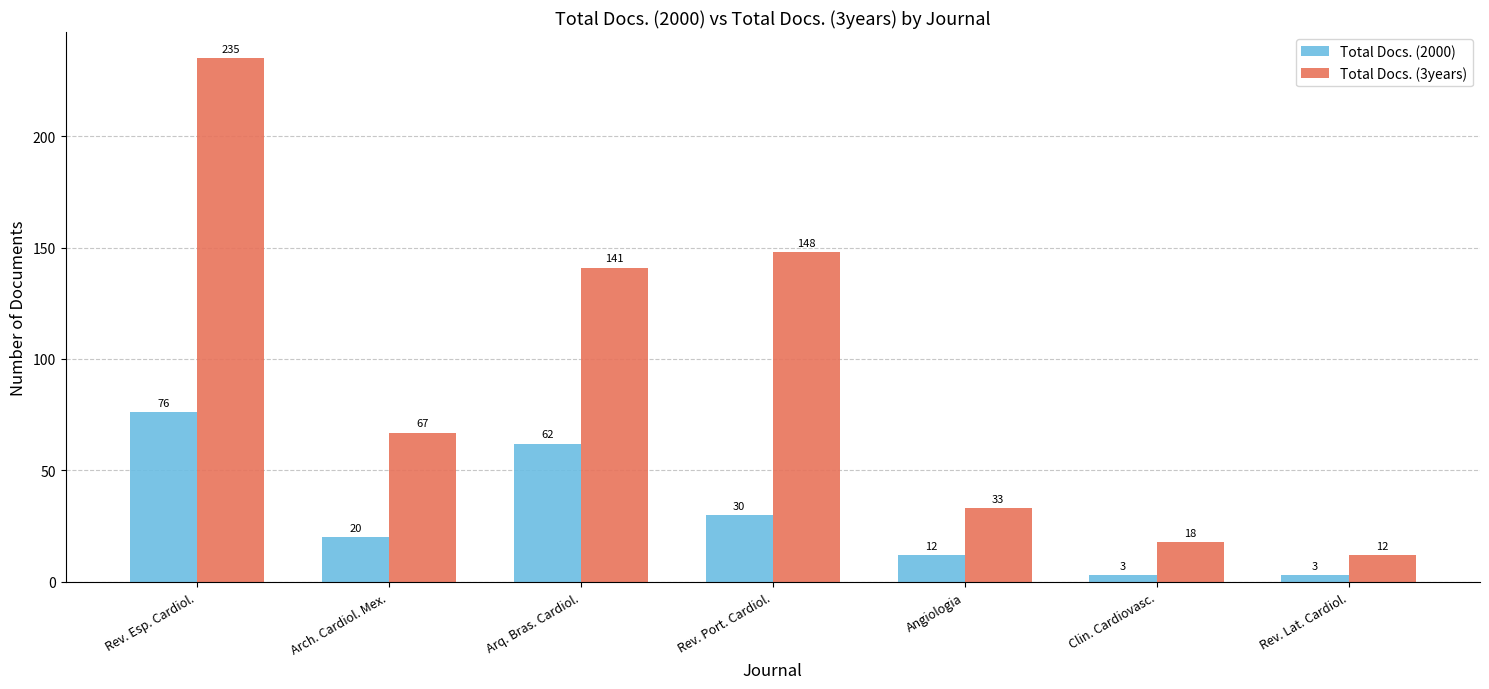

True or false: Total Docs. (3years) has a value of 12 at Rev. Lat. Cardiol..

True